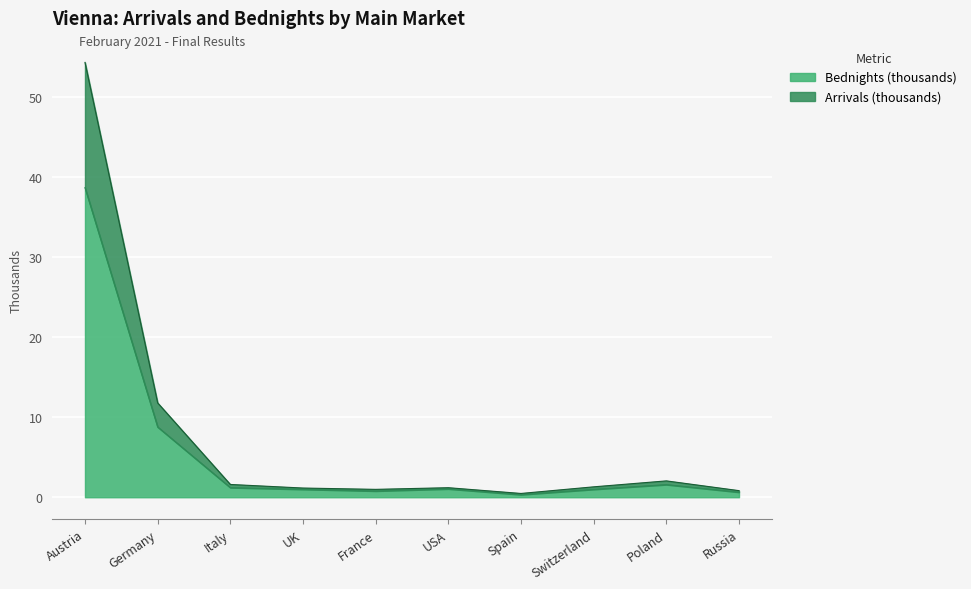

What is the smallest value displayed?

0.3